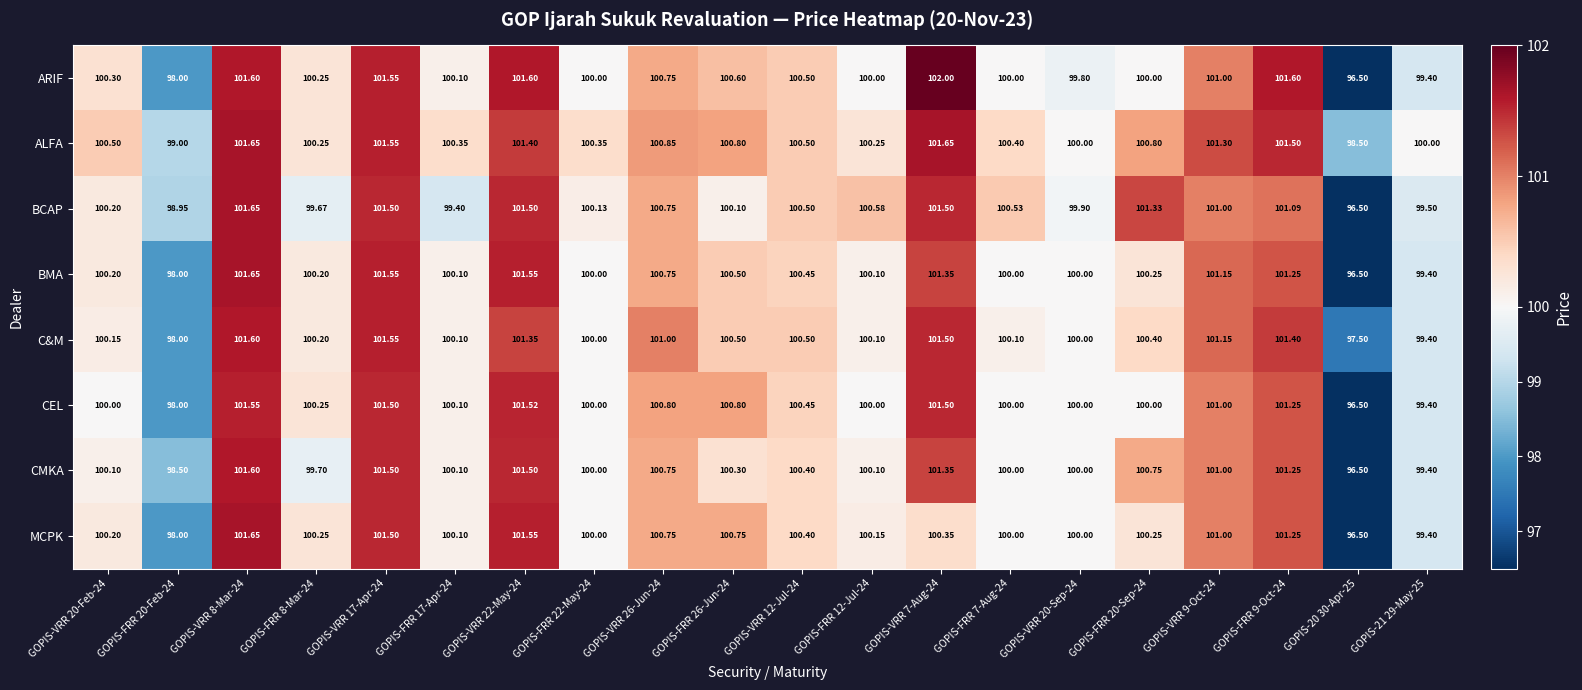

Which series has the largest range (max minus min)?

ARIF